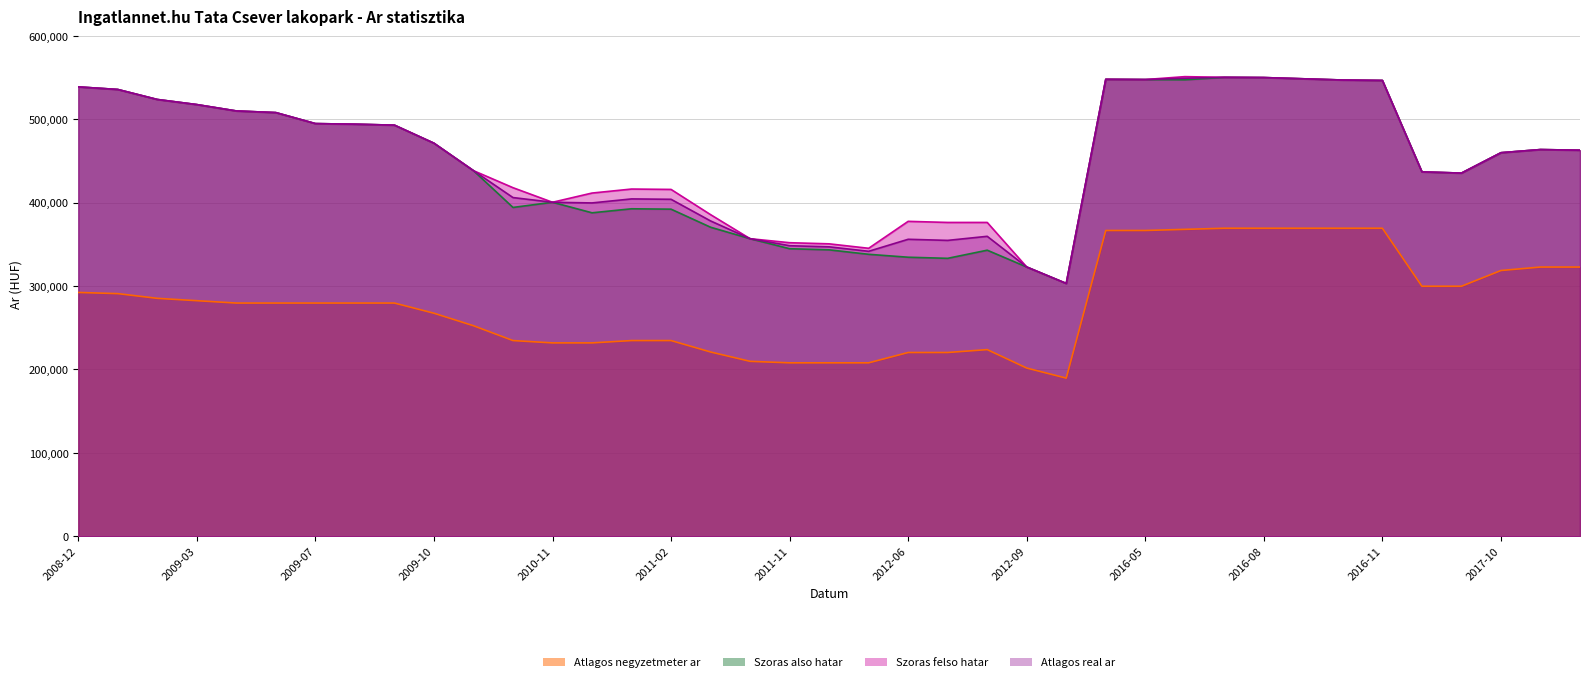

What is the average value of the Atlagos real ar series?

452681